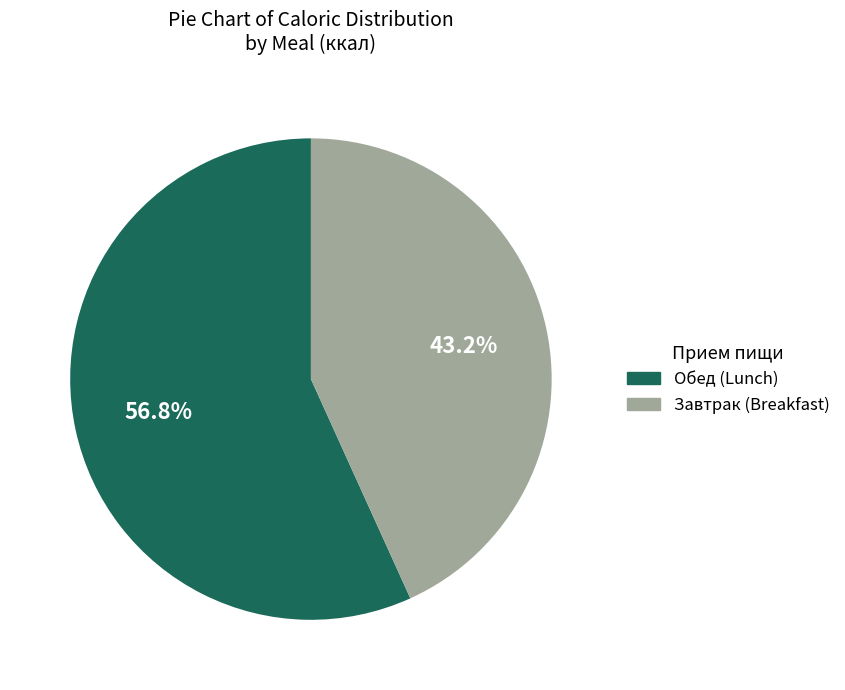

Is there any slice that represents more than half of the pie?

Yes